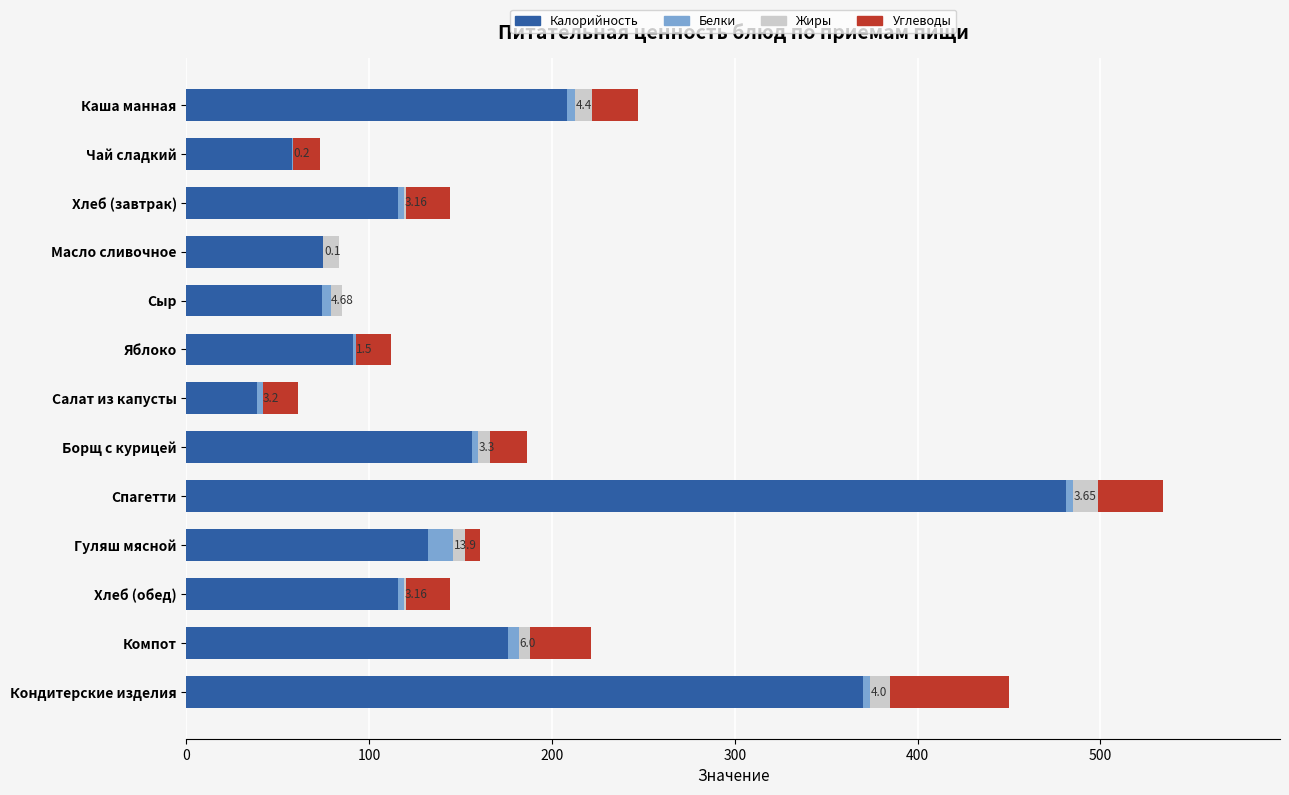

At which label is Калорийность closest to 259?

Каша манная